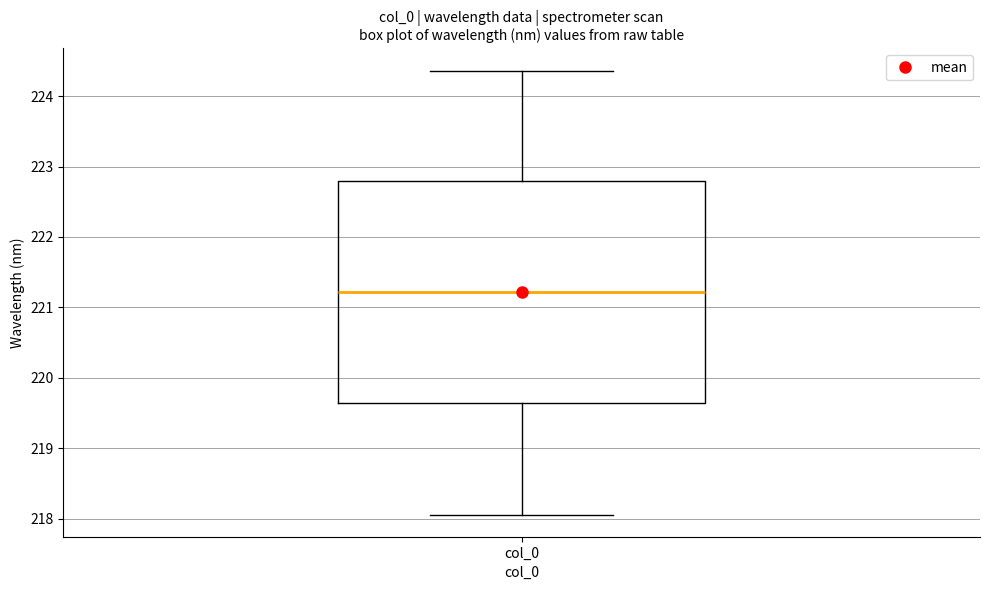

Where is the lower edge of the box for col_0 on the y-axis? The values are not printed on the chart, so give them approximately, as read against the axis.

219.6